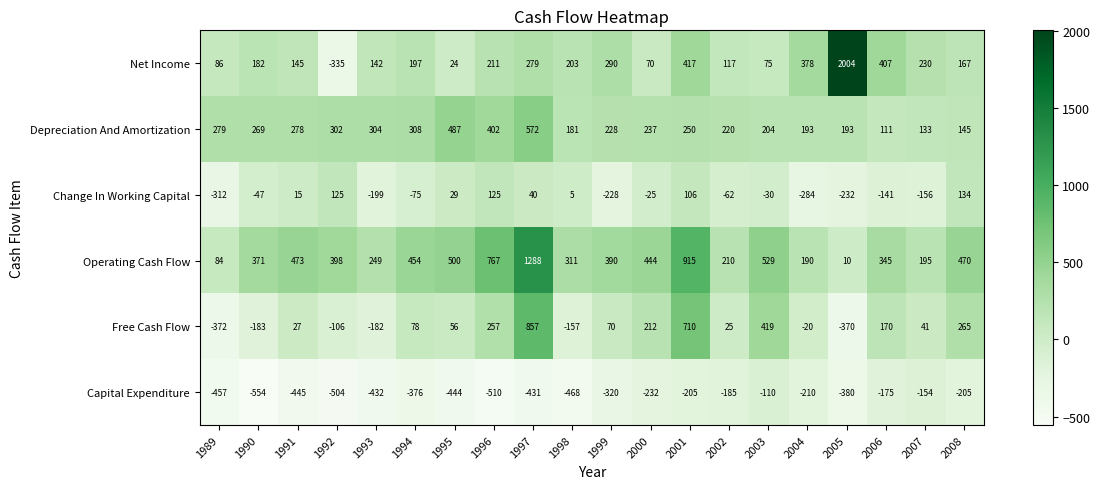

True or false: Capital Expenditure has a value of -376 at 1994.

True